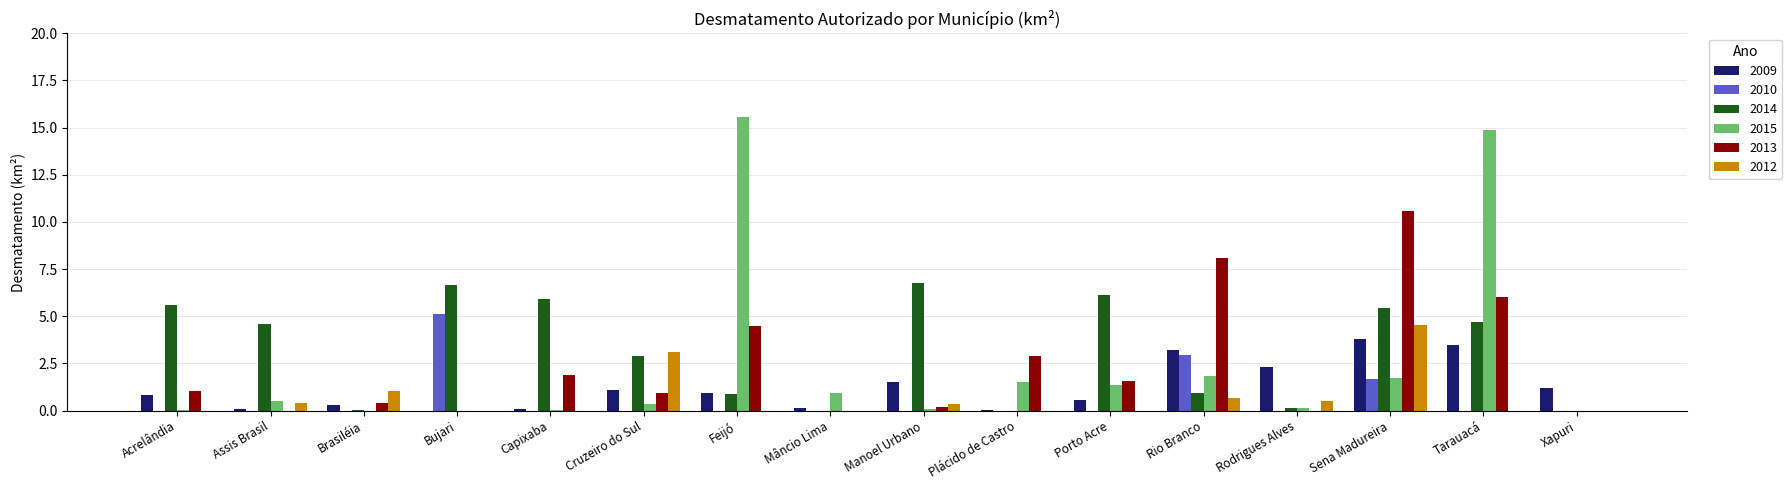

The value of 2010 at Mâncio Lima is 0.0. True or false?

True